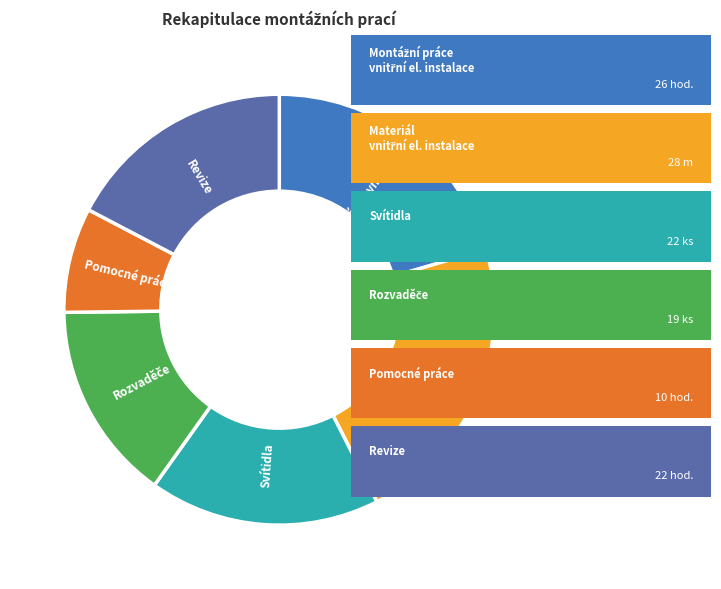

Combined, do Svítidla and Revize account for over 50%?

No